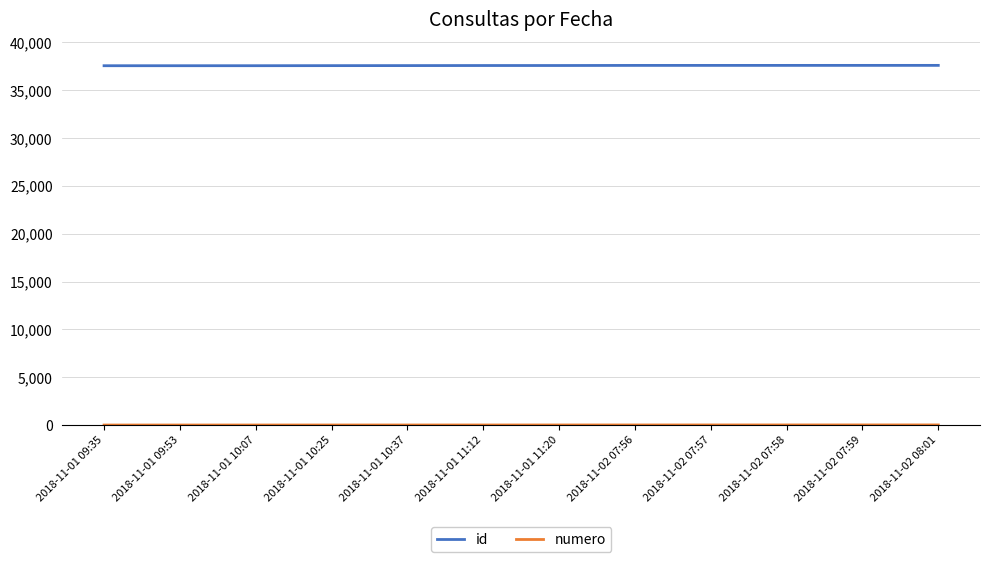

Which series has the widest spread of values?

id